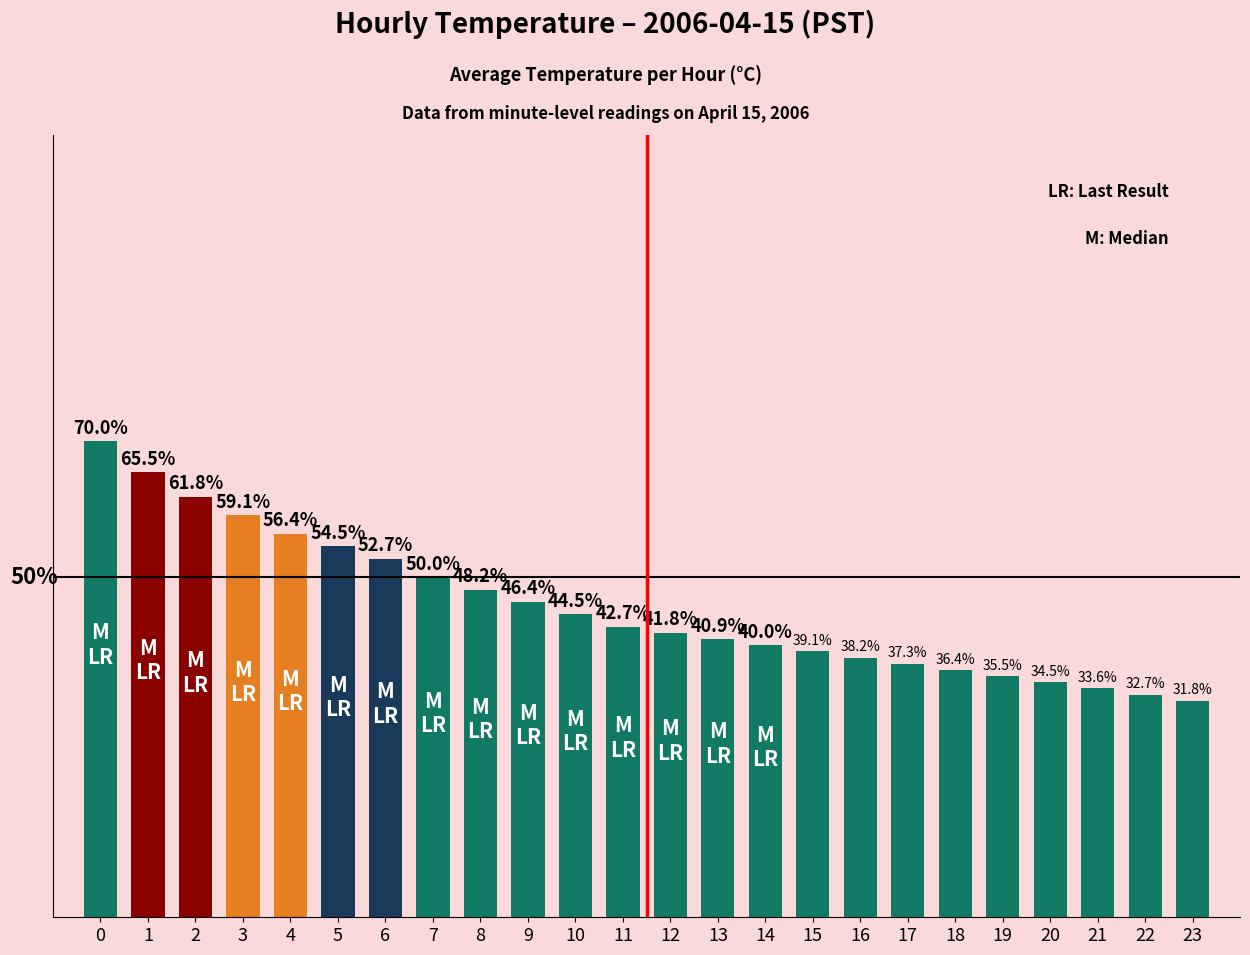

Rank the categories by value from lowest to highest.

23, 22, 21, 20, 19, 18, 17, 16, 15, 14, 13, 12, 11, 10, 9, 8, 7, 6, 5, 4, 3, 2, 1, 0